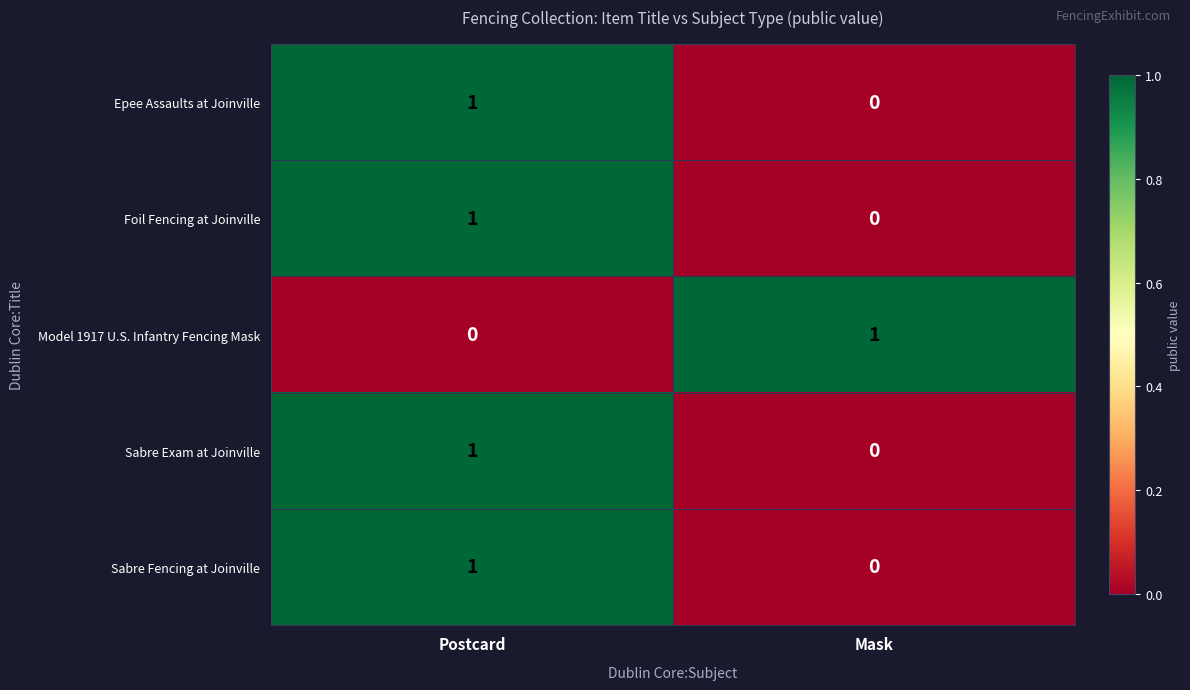

List the labels in order of Epee Assaults at Joinville value, largest first.

Postcard, Mask